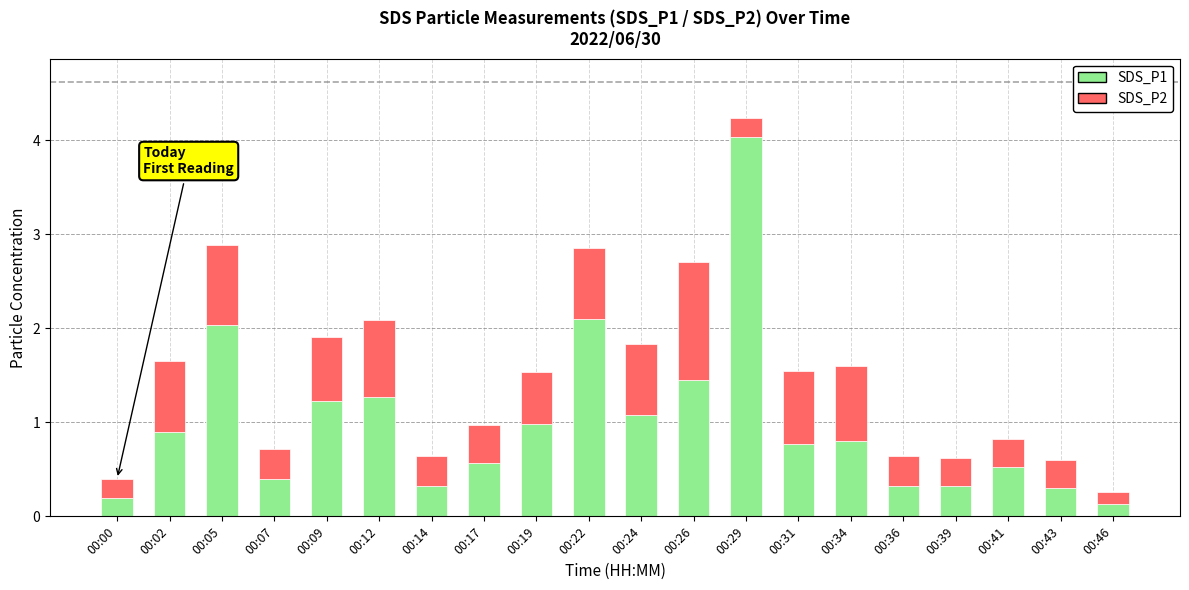

What are all the series names shown in the legend?

SDS_P1, SDS_P2